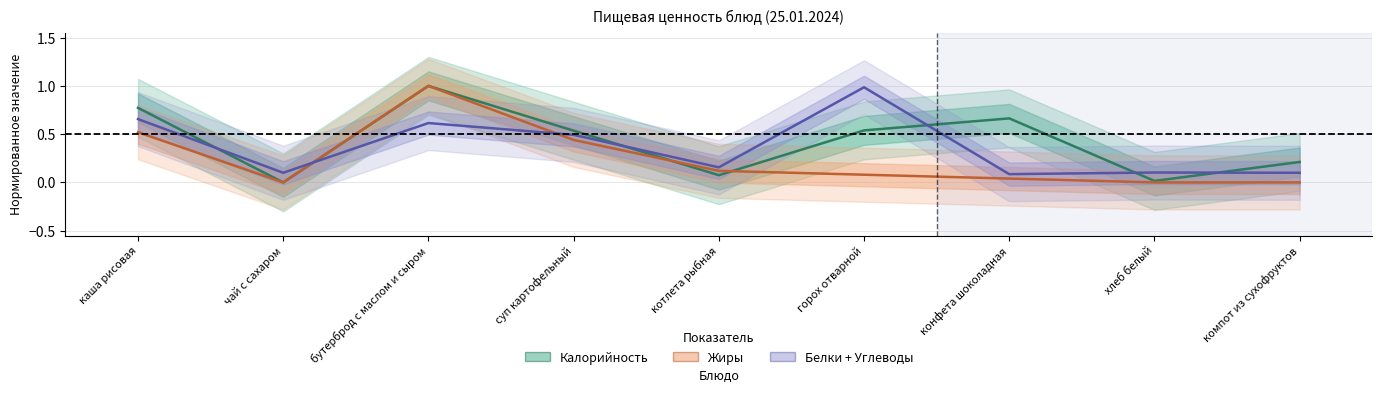

What is the difference between the maximum and second lowest values in the Жиры (норм.) series?

1.0